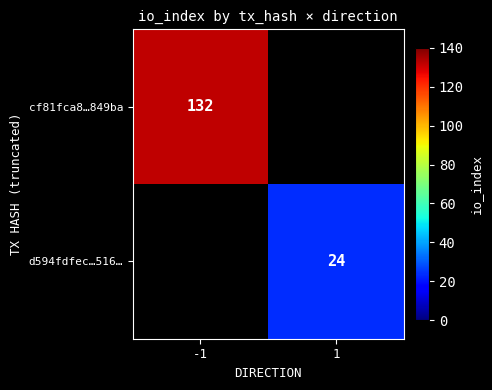

The cf81fca8…849ba series shows 132 at -1. True or false?

True